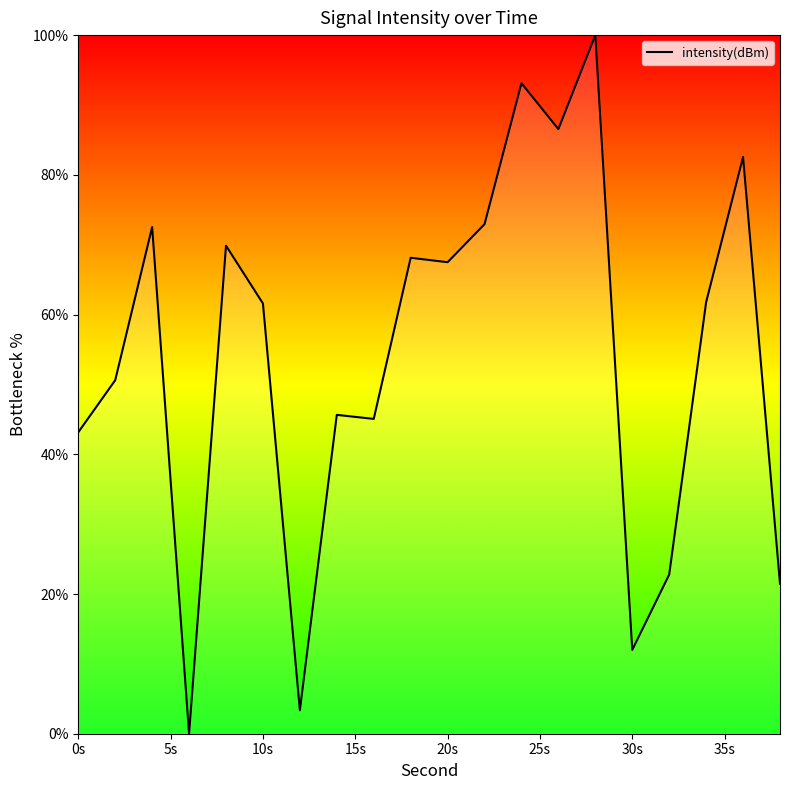

What is the greatest value displayed?

100.0